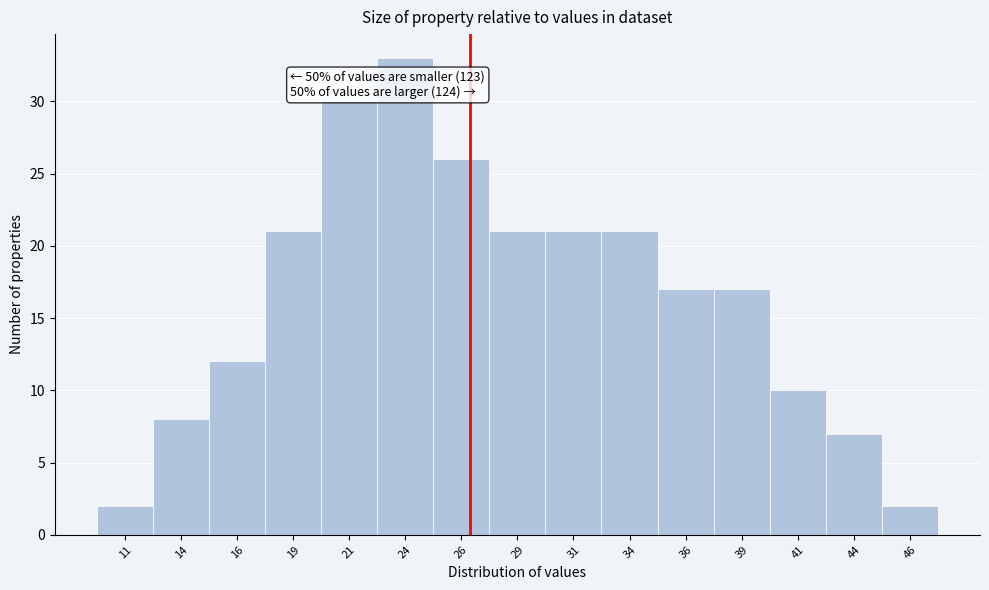

Over which range of the x-axis is the bar tallest?

22.5 to 25.0